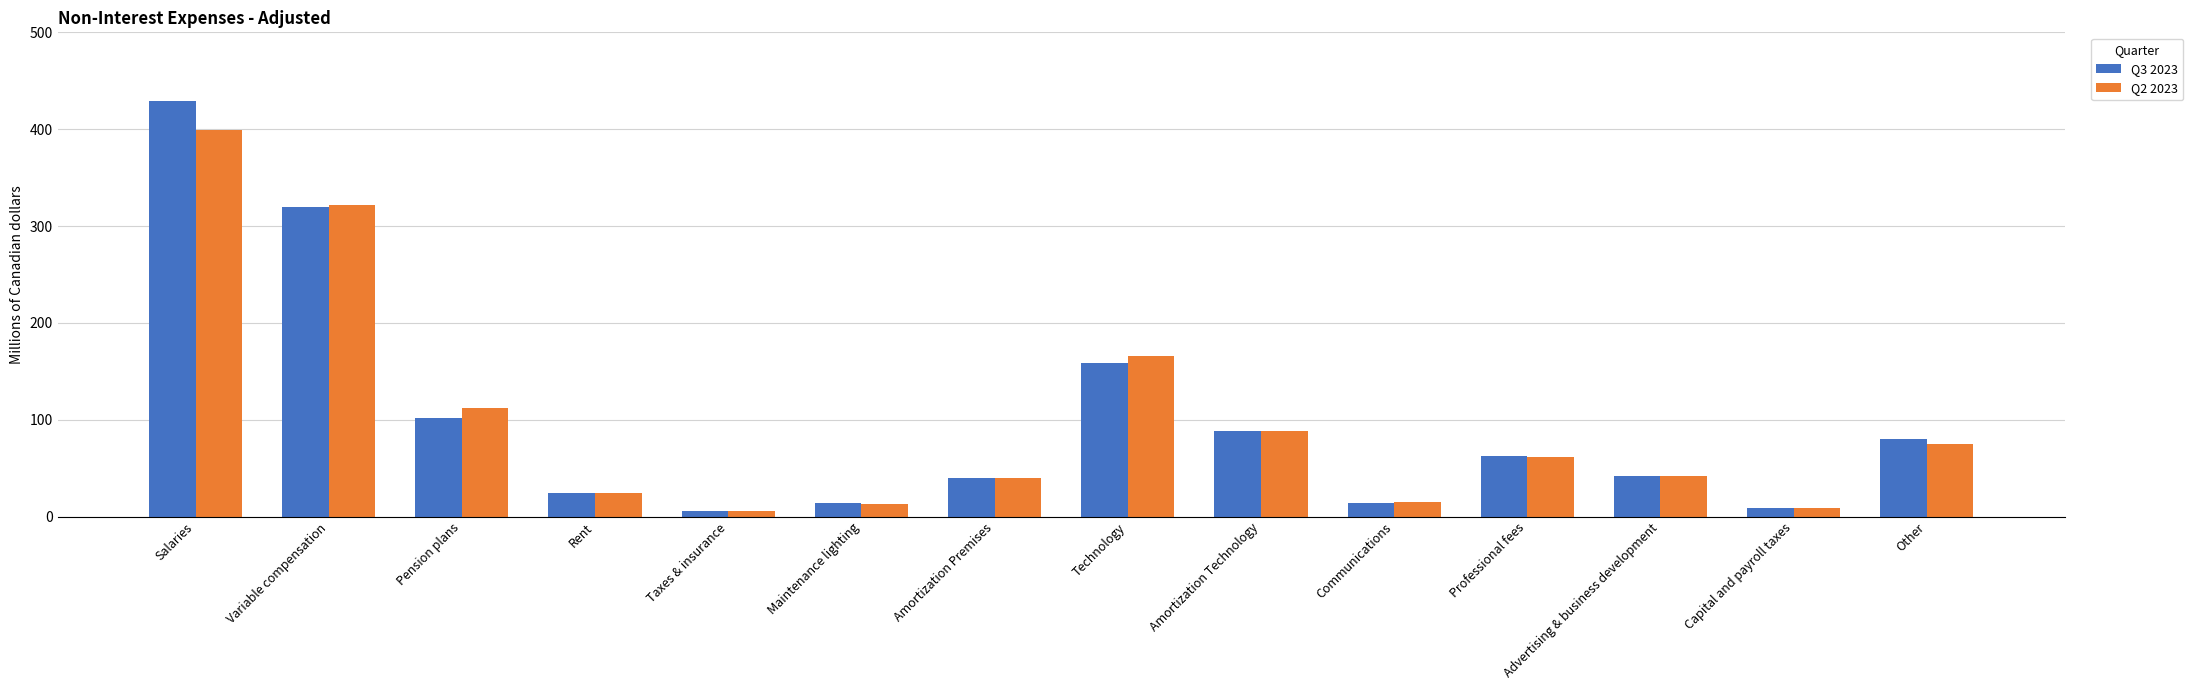

How many values in the Q3 2023 series are below 63?

7